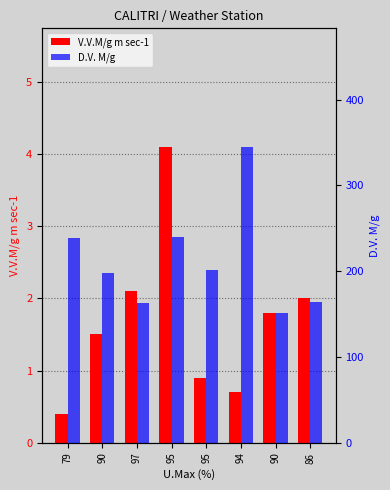

Are the bars horizontal?

No